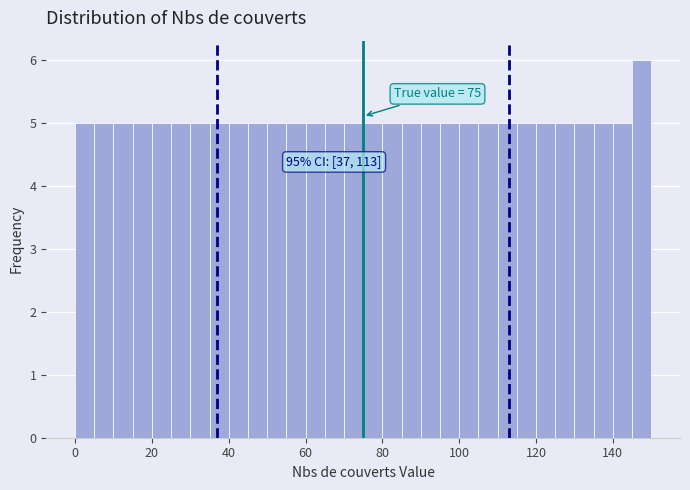

Around what value on the x-axis is the tallest bar? Give the approximate position of its centre, as read against the axis.

148